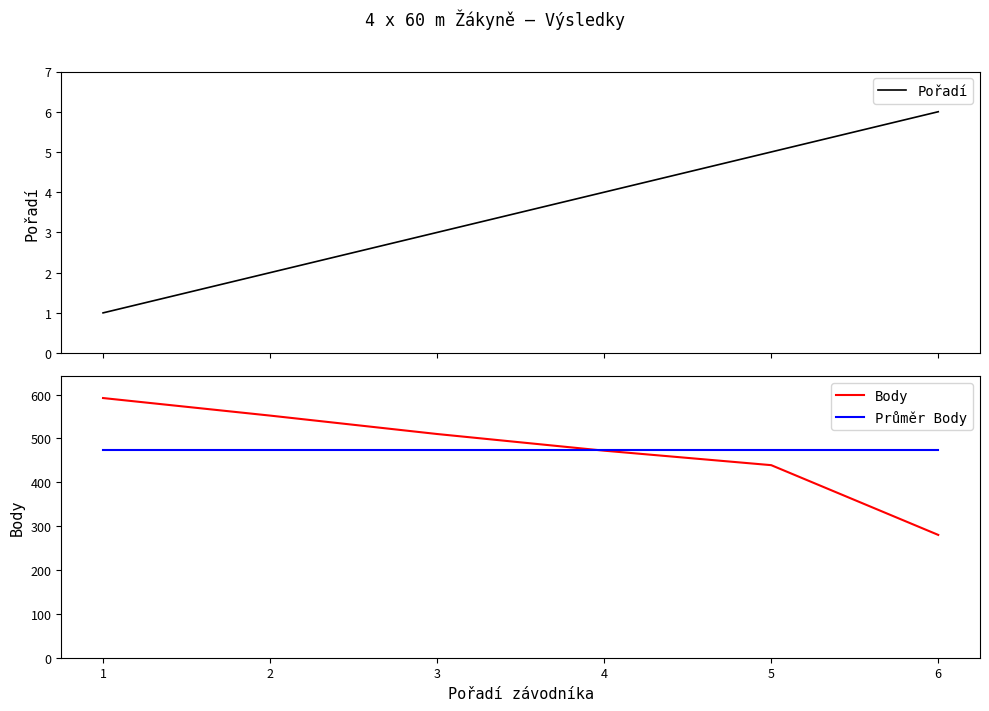

Between 1 and 6, which is larger?

6